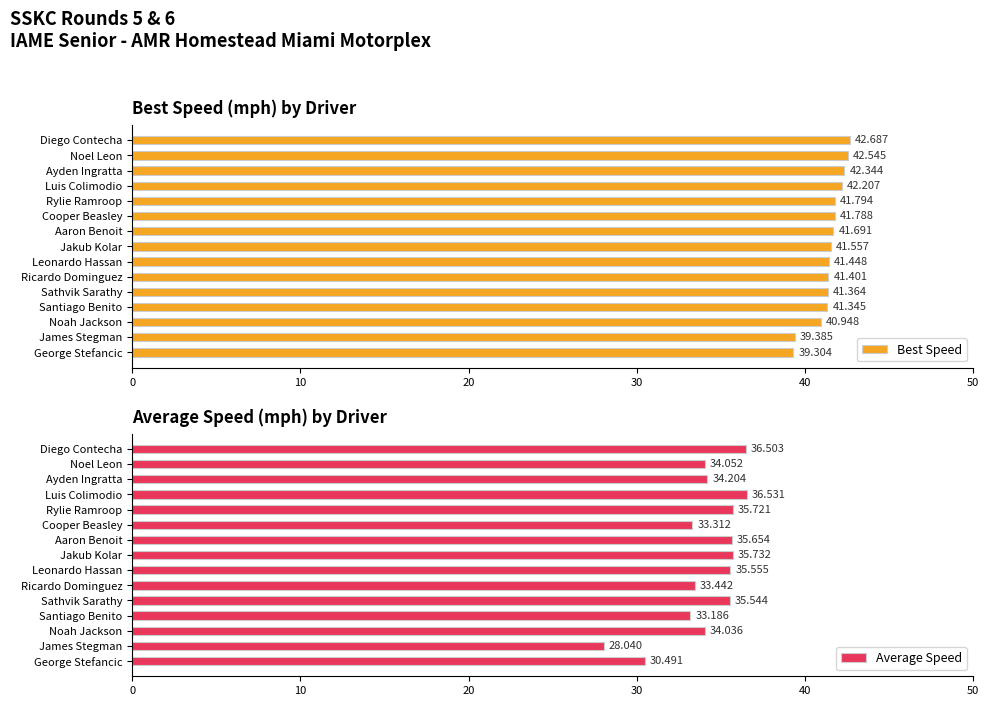

Read the Best Speed value at Luis Colimodio.

42.2